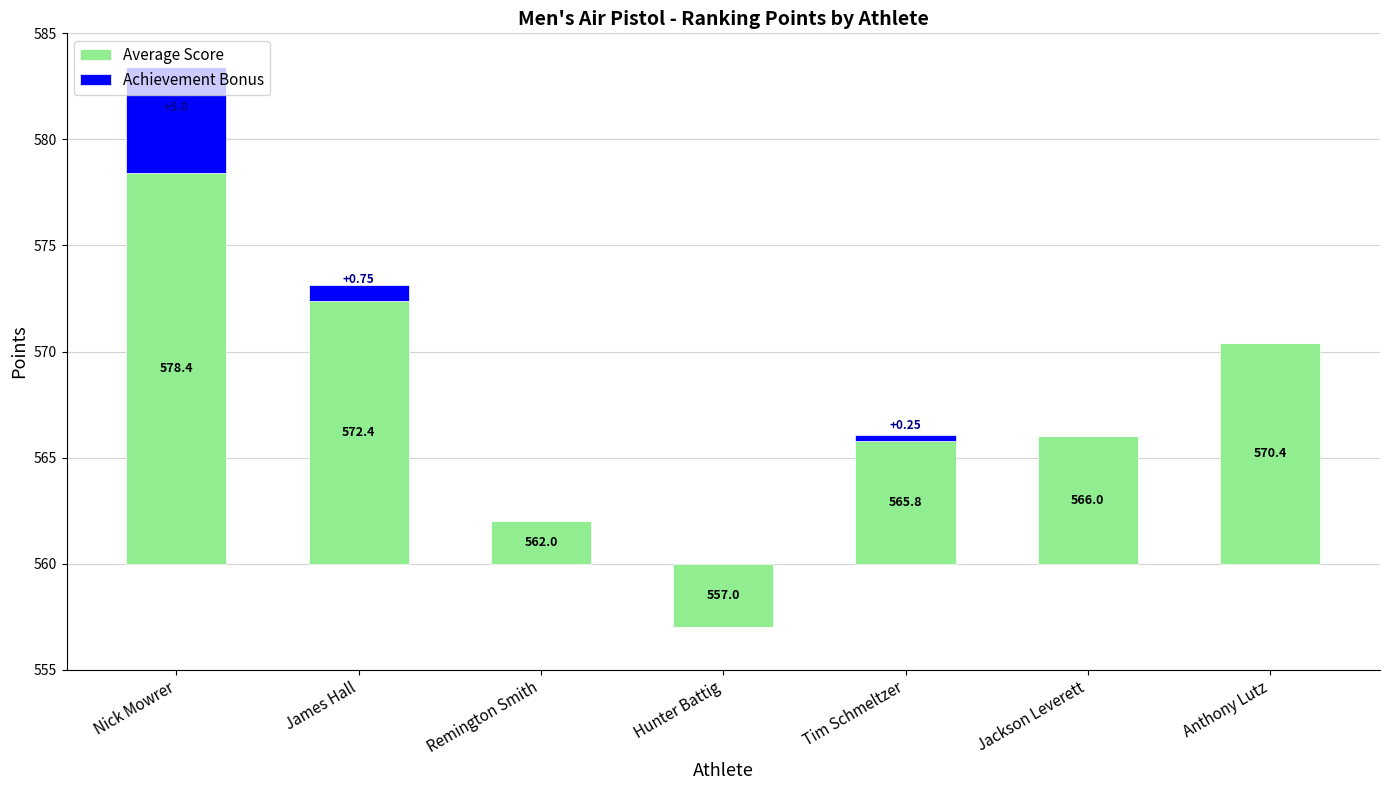

At which label is Achievement Bonus closest to 2?

James Hall